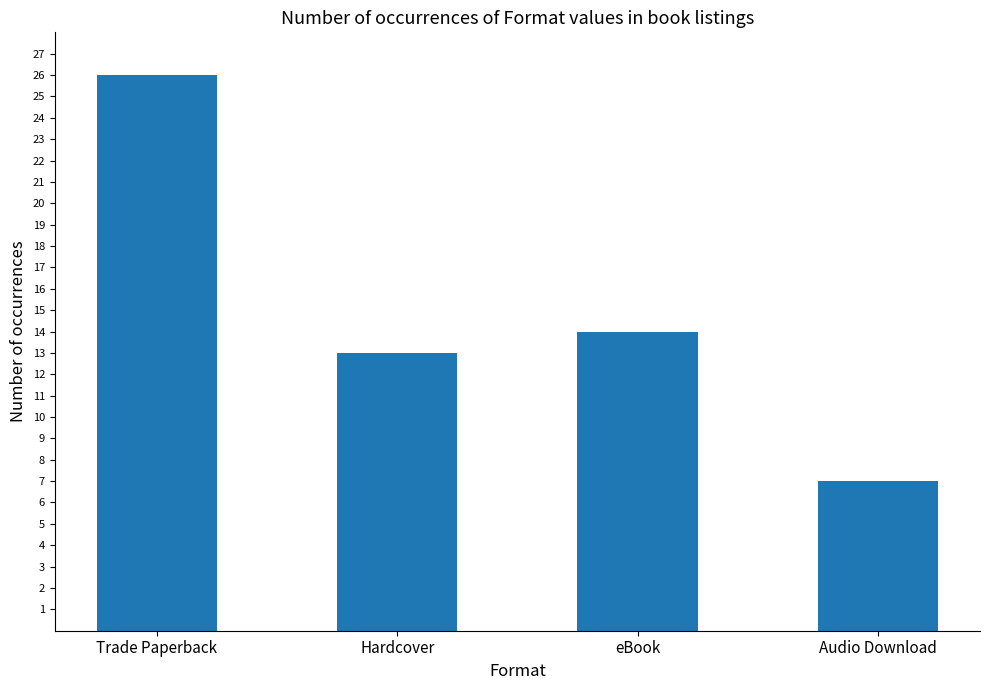

What is the label of the 2nd bar from the left?

Hardcover